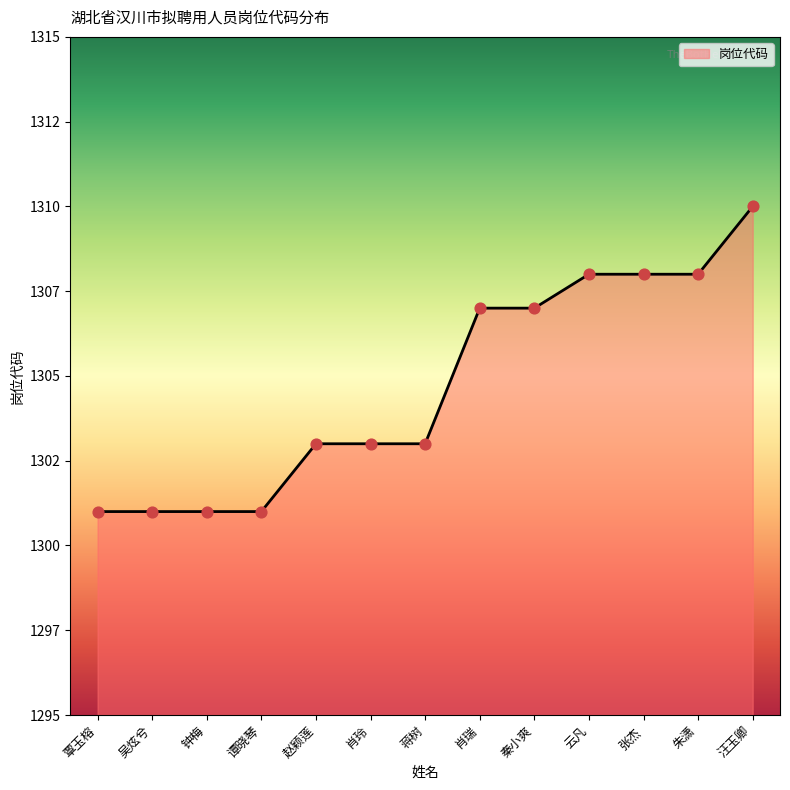

Approximately how many times larger is the value at 赵颖莲 compared to 吴炫兮?

1.0